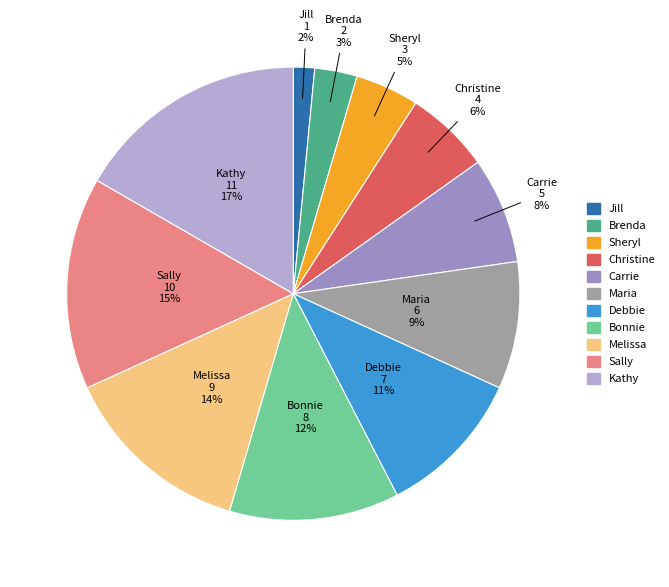

Does any single category account for the majority?

No